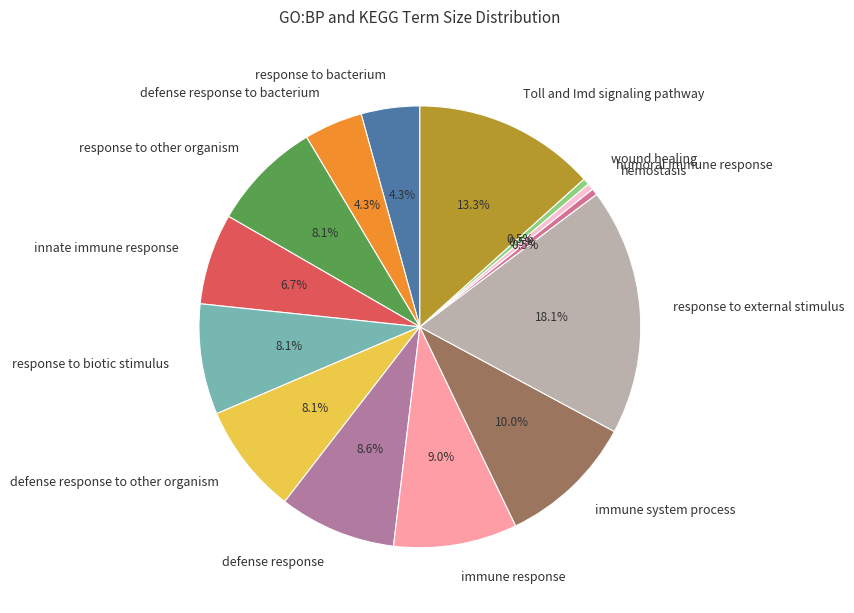

How many segments does this pie chart have?

14